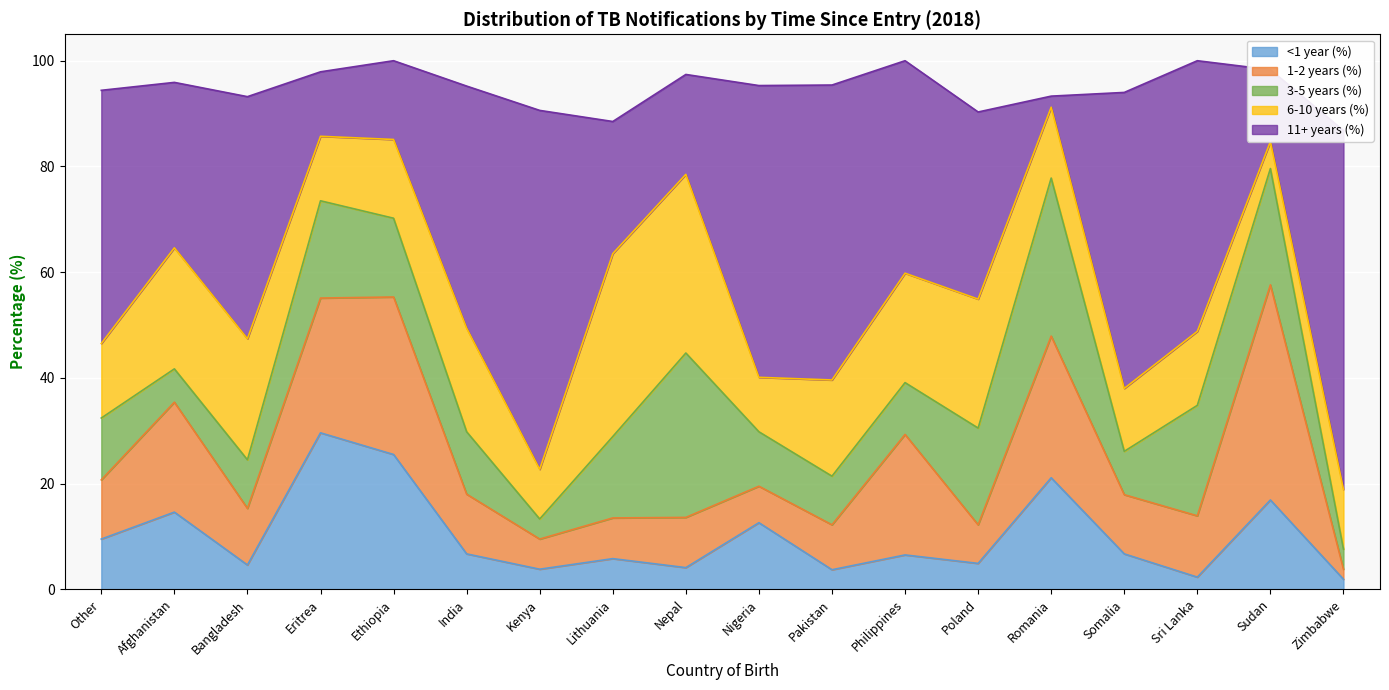

Where is the first local minimum for 11+ years (%)?

Afghanistan